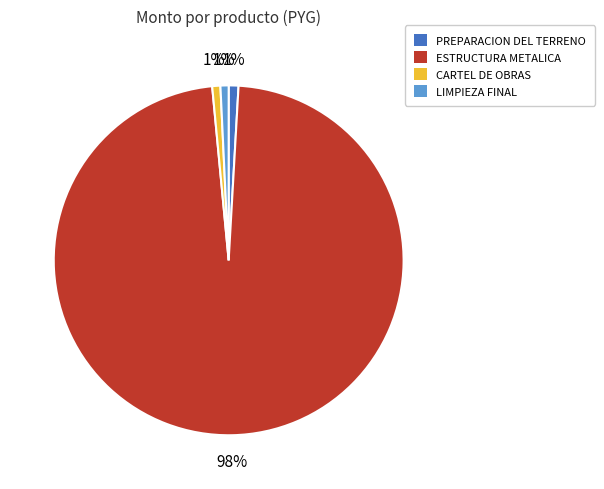

Is it true that ESTRUCTURA METALICA is 98% of the pie?

True